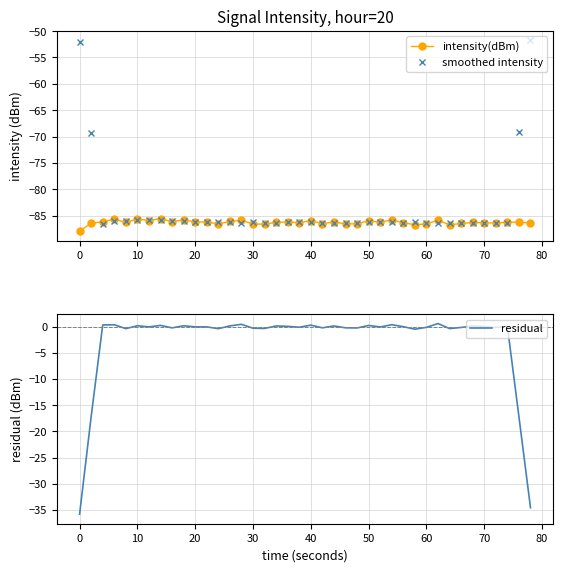

True or false: residual has more than 0 points higher than both neighbors.

True